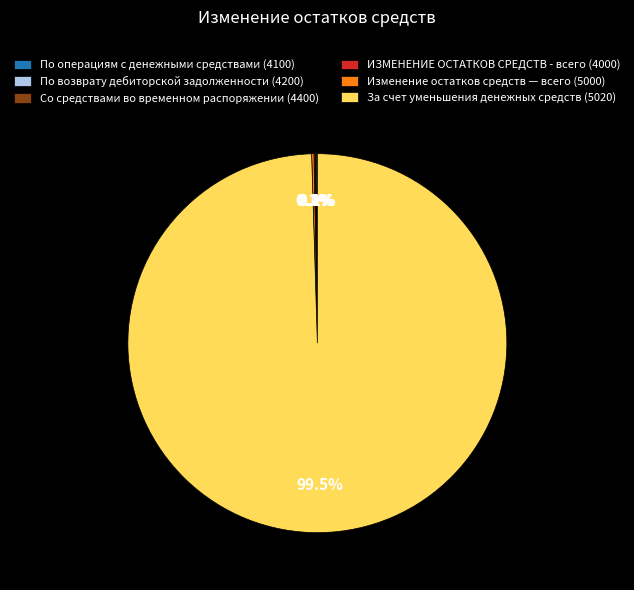

Which category has the biggest portion of the pie?

За счет уменьшения денежных средств (5020)